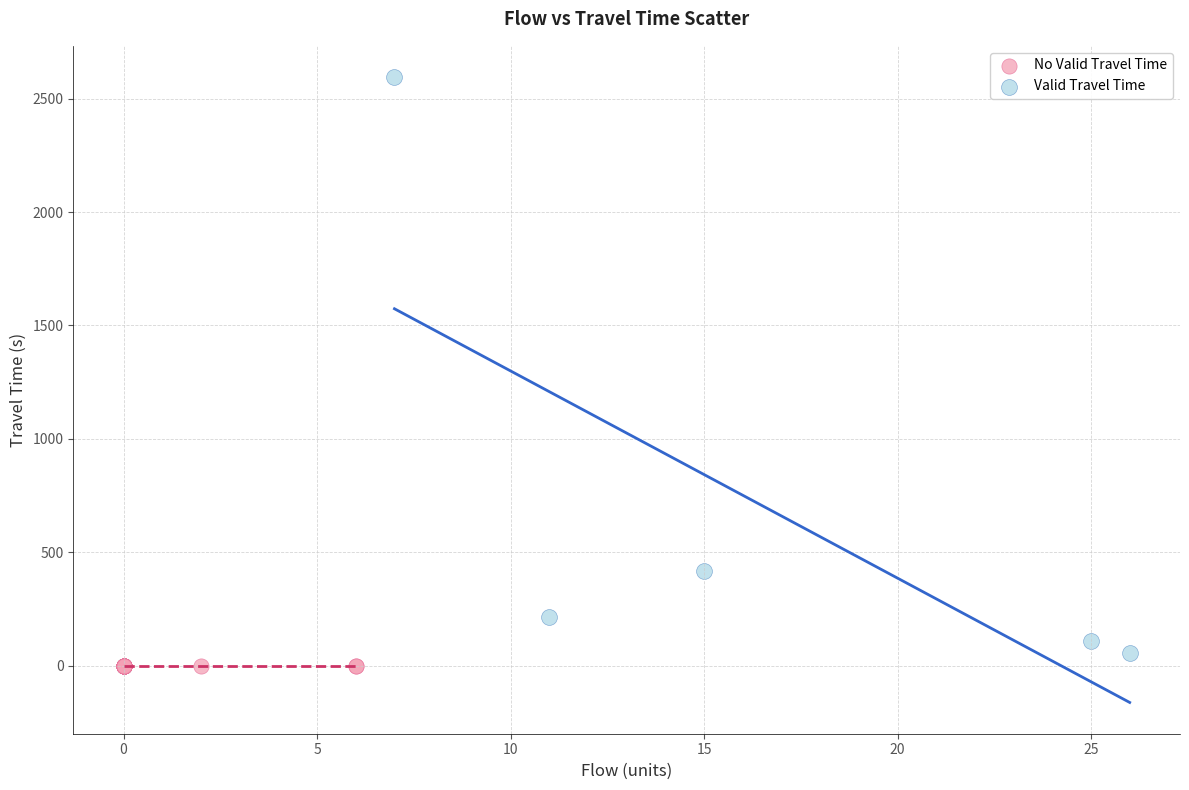

Which series reaches the maximum Y coordinate?

Valid Travel Time